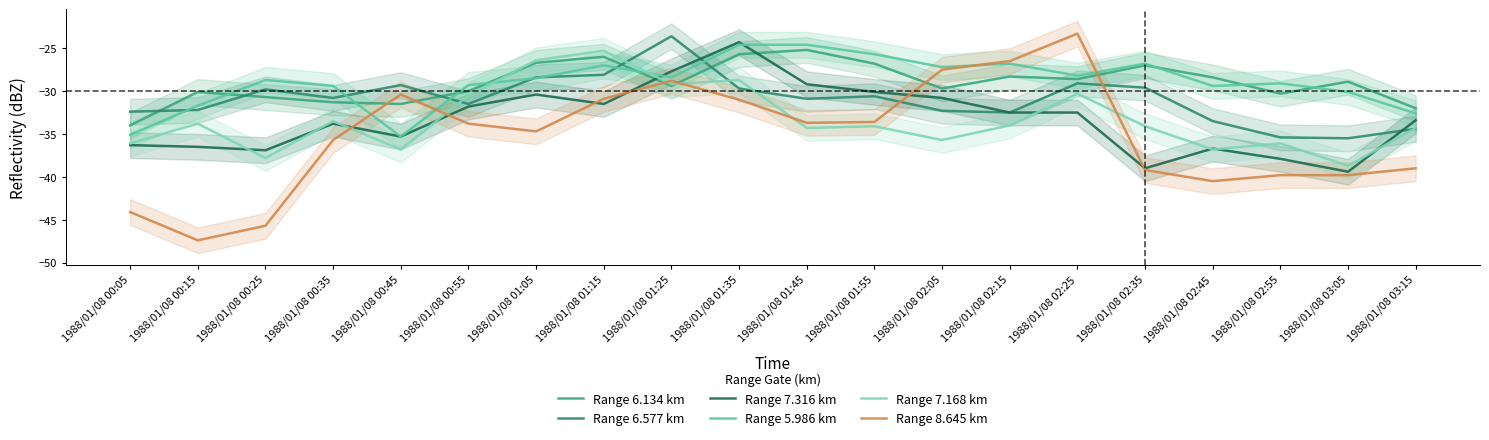

Reading right to left, list all the values displayed in this chart.

Range 6.134 km: 1988/01/08 03:15=-32.0	1988/01/08 03:05=-28.9	1988/01/08 02:55=-30.3	1988/01/08 02:45=-28.4	1988/01/08 02:35=-27.0	1988/01/08 02:25=-28.6	1988/01/08 02:15=-28.3	1988/01/08 02:05=-29.7	1988/01/08 01:55=-26.8	1988/01/08 01:45=-25.2	1988/01/08 01:35=-25.7	1988/01/08 01:25=-29.4	1988/01/08 01:15=-26.0	1988/01/08 01:05=-26.7	1988/01/08 00:55=-30.0	1988/01/08 00:45=-31.5	1988/01/08 00:35=-31.3	1988/01/08 00:25=-30.7	1988/01/08 00:15=-30.1	1988/01/08 00:05=-34.0
Range 6.577 km: 1988/01/08 03:15=-34.4	1988/01/08 03:05=-35.5	1988/01/08 02:55=-35.4	1988/01/08 02:45=-33.5	1988/01/08 02:35=-29.6	1988/01/08 02:25=-29.1	1988/01/08 02:15=-32.5	1988/01/08 02:05=-32.3	1988/01/08 01:55=-30.6	1988/01/08 01:45=-30.9	1988/01/08 01:35=-29.7	1988/01/08 01:25=-23.6	1988/01/08 01:15=-28.1	1988/01/08 01:05=-28.4	1988/01/08 00:55=-31.5	1988/01/08 00:45=-29.3	1988/01/08 00:35=-30.8	1988/01/08 00:25=-29.8	1988/01/08 00:15=-32.2	1988/01/08 00:05=-32.4
Range 7.316 km: 1988/01/08 03:15=-33.4	1988/01/08 03:05=-39.4	1988/01/08 02:55=-37.9	1988/01/08 02:45=-36.7	1988/01/08 02:35=-39.0	1988/01/08 02:25=-32.5	1988/01/08 02:15=-32.5	1988/01/08 02:05=-30.8	1988/01/08 01:55=-30.1	1988/01/08 01:45=-29.2	1988/01/08 01:35=-24.3	1988/01/08 01:25=-27.7	1988/01/08 01:15=-31.5	1988/01/08 01:05=-30.4	1988/01/08 00:55=-31.8	1988/01/08 00:45=-35.3	1988/01/08 00:35=-33.8	1988/01/08 00:25=-36.9	1988/01/08 00:15=-36.5	1988/01/08 00:05=-36.3
Range 5.986 km: 1988/01/08 03:15=-32.6	1988/01/08 03:05=-30.1	1988/01/08 02:55=-29.1	1988/01/08 02:45=-29.4	1988/01/08 02:35=-26.8	1988/01/08 02:25=-28.2	1988/01/08 02:15=-26.8	1988/01/08 02:05=-27.2	1988/01/08 01:55=-25.7	1988/01/08 01:45=-24.6	1988/01/08 01:35=-24.6	1988/01/08 01:25=-28.4	1988/01/08 01:15=-27.0	1988/01/08 01:05=-28.5	1988/01/08 00:55=-29.3	1988/01/08 00:45=-35.3	1988/01/08 00:35=-29.4	1988/01/08 00:25=-28.7	1988/01/08 00:15=-31.7	1988/01/08 00:05=-35.1
Range 7.168 km: 1988/01/08 03:15=-34.3	1988/01/08 03:05=-38.7	1988/01/08 02:55=-36.1	1988/01/08 02:45=-36.8	1988/01/08 02:35=-34.1	1988/01/08 02:25=-30.3	1988/01/08 02:15=-34.0	1988/01/08 02:05=-35.7	1988/01/08 01:55=-34.1	1988/01/08 01:45=-34.3	1988/01/08 01:35=-28.7	1988/01/08 01:25=-29.2	1988/01/08 01:15=-25.3	1988/01/08 01:05=-26.4	1988/01/08 00:55=-30.5	1988/01/08 00:45=-36.8	1988/01/08 00:35=-33.5	1988/01/08 00:25=-37.8	1988/01/08 00:15=-33.8	1988/01/08 00:05=-36.1
Range 8.645 km: 1988/01/08 03:15=-39.0	1988/01/08 03:05=-39.8	1988/01/08 02:55=-39.8	1988/01/08 02:45=-40.5	1988/01/08 02:35=-39.2	1988/01/08 02:25=-23.3	1988/01/08 02:15=-26.5	1988/01/08 02:05=-27.5	1988/01/08 01:55=-33.6	1988/01/08 01:45=-33.7	1988/01/08 01:35=-31.0	1988/01/08 01:25=-28.8	1988/01/08 01:15=-30.9	1988/01/08 01:05=-34.7	1988/01/08 00:55=-33.8	1988/01/08 00:45=-30.4	1988/01/08 00:35=-35.7	1988/01/08 00:25=-45.7	1988/01/08 00:15=-47.4	1988/01/08 00:05=-44.1